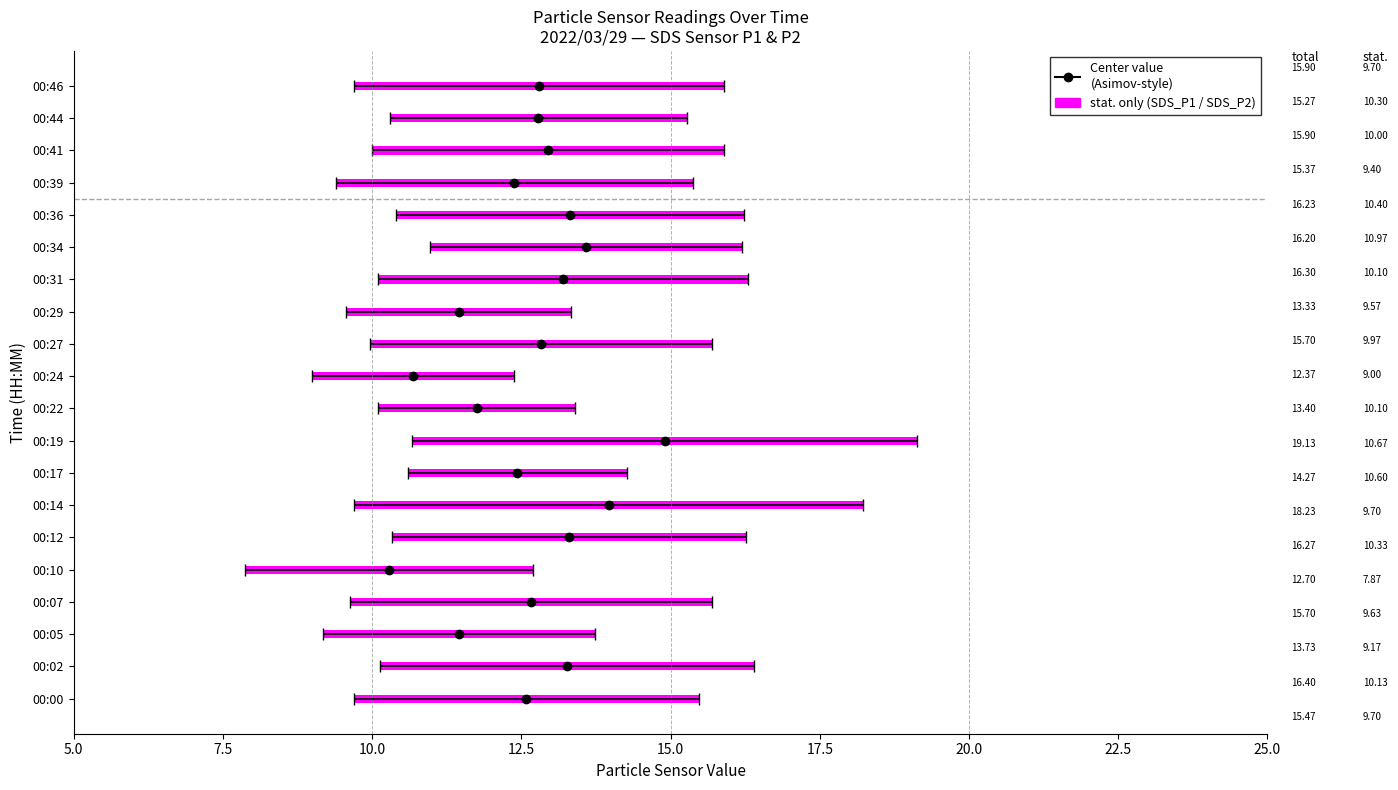

Read the SDS_P2 value at 00:22.

10.1